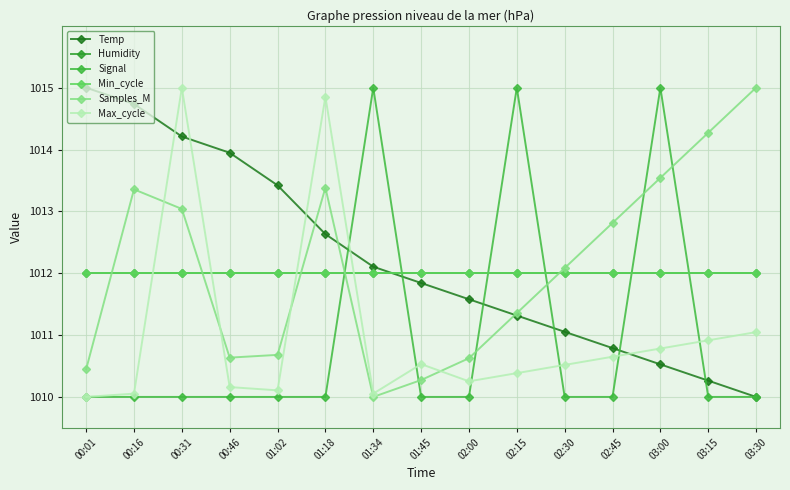

What is the minimum value shown in the chart?

1010.0